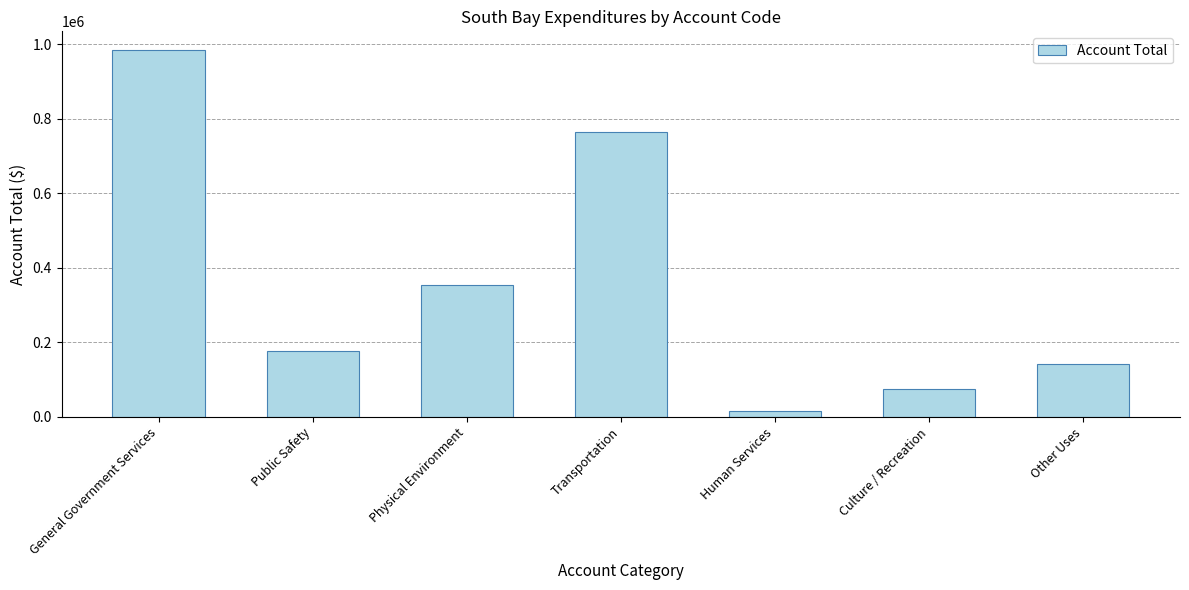

What is the minimum value shown in the chart?

16464